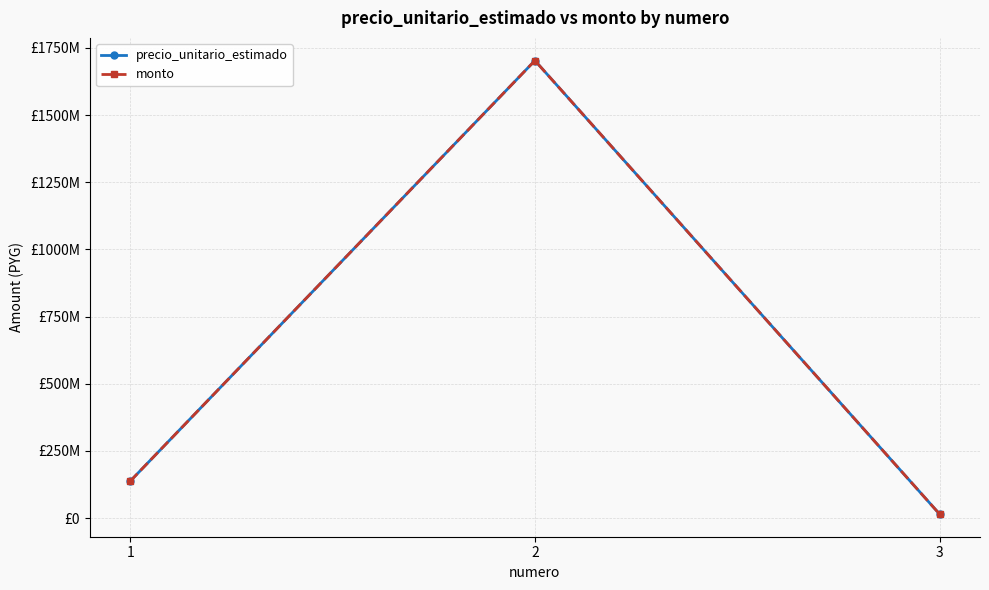

Which series changed the most between 1 and 2?

precio_unitario_estimado